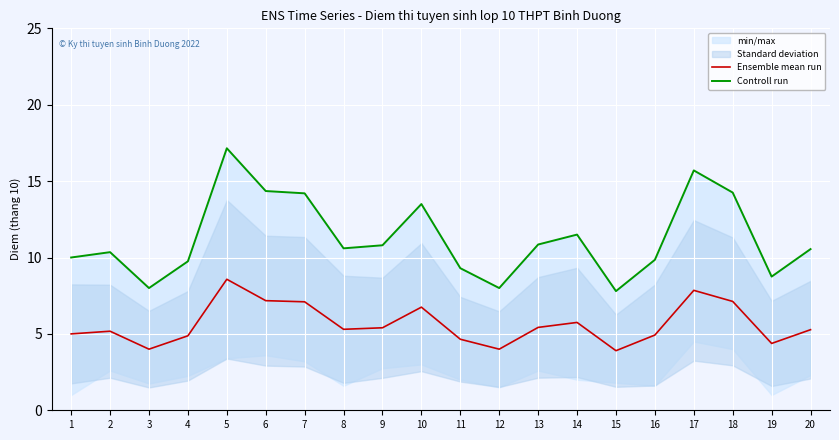

Which label corresponds to the largest value in the chart?

5